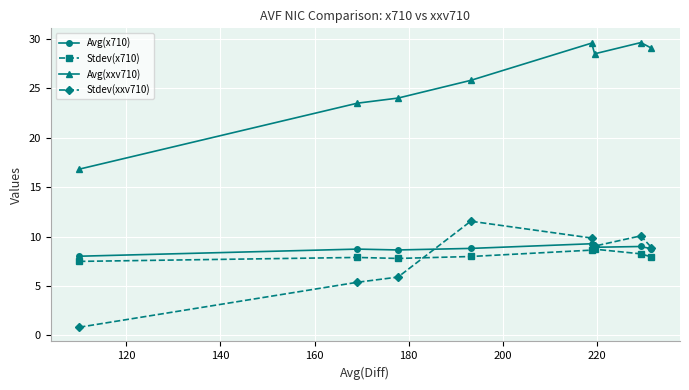

True or false: Stdev(xxv710) has more than 1 interior local peaks.

True